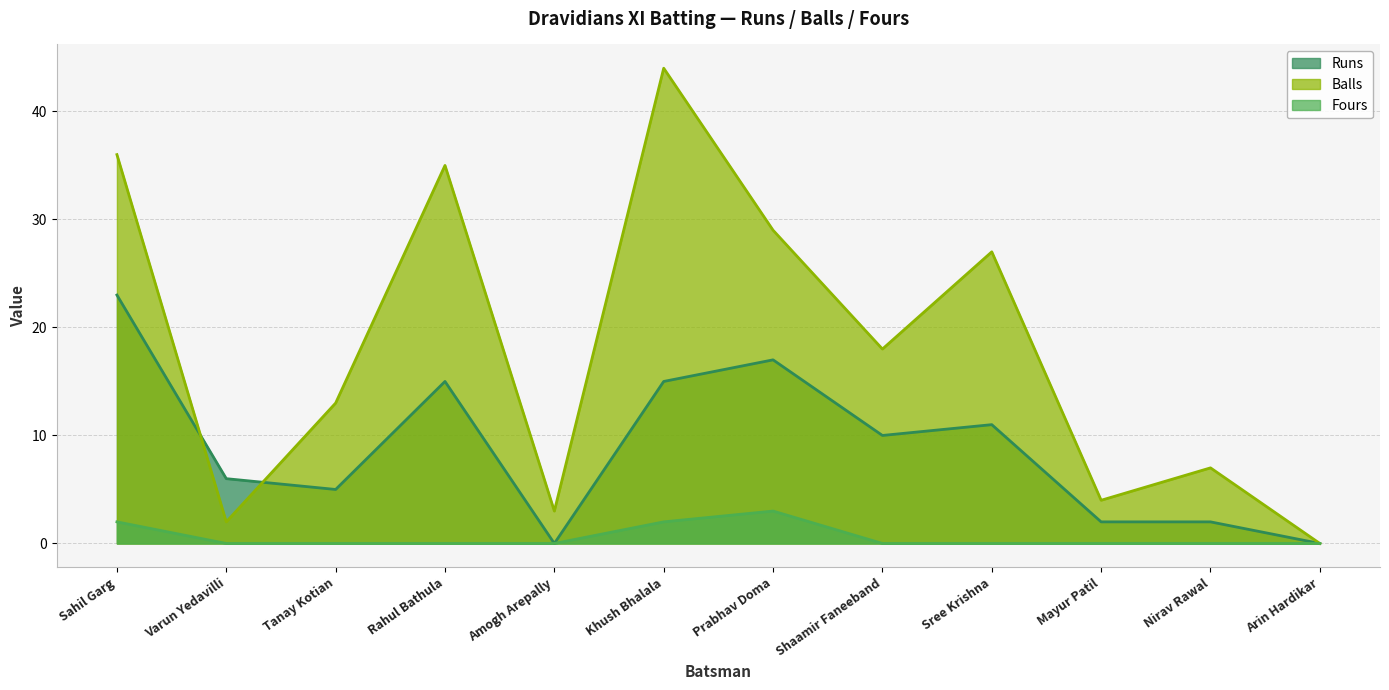

How many times do Balls and Runs cross each other?

2